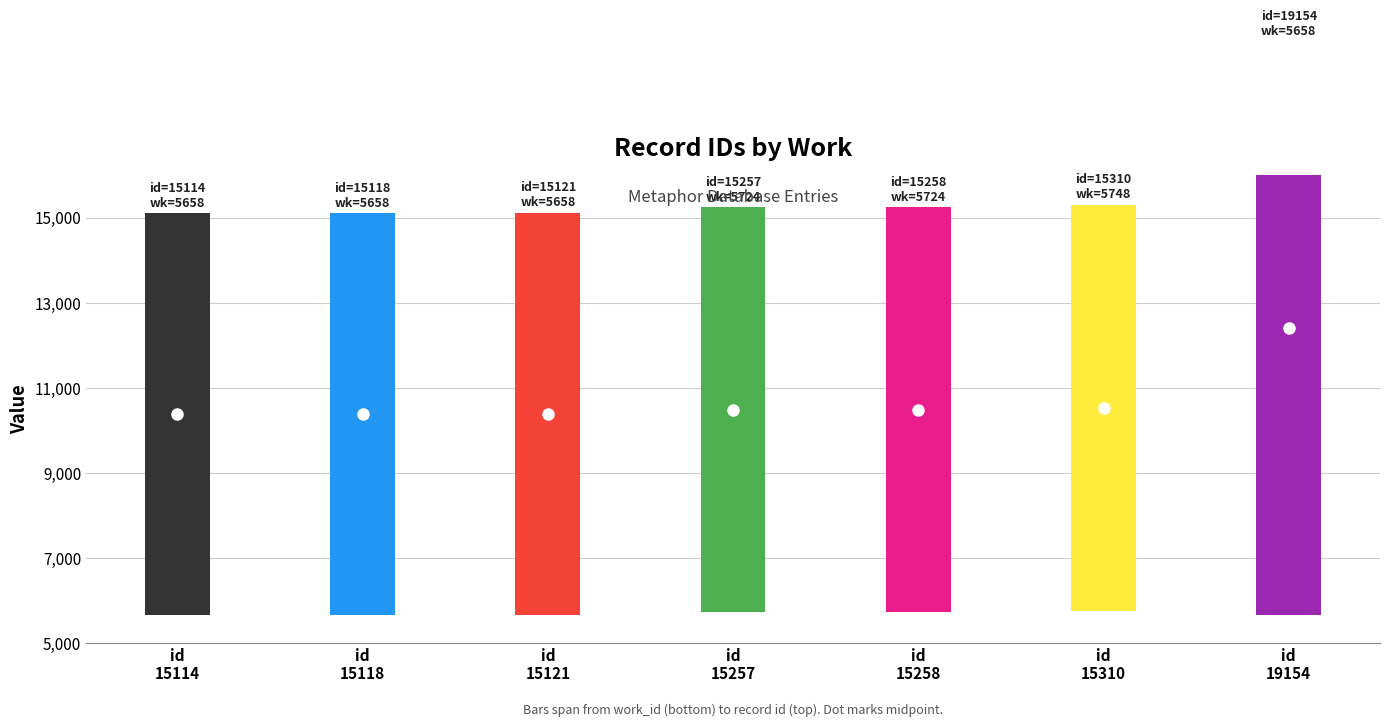

What position from the right is id=15258
work=5724?

3